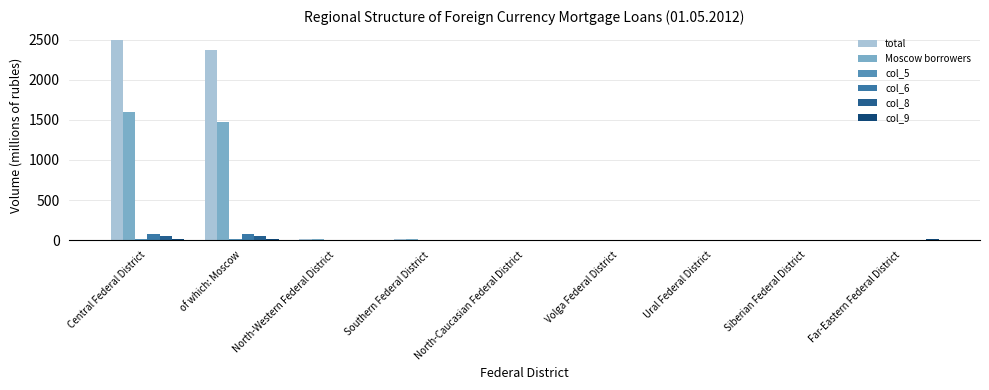

How many categories are shown in the chart?

9